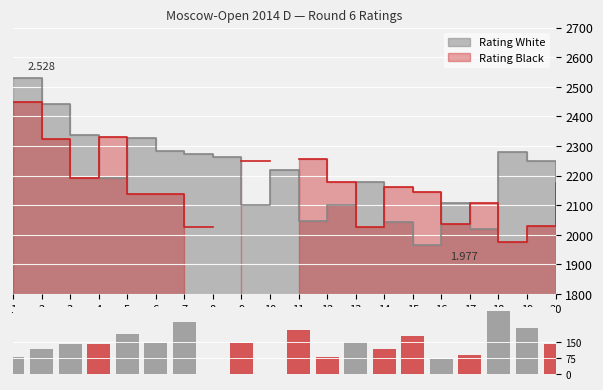

What is the value of the 18th bar from the left?

2278